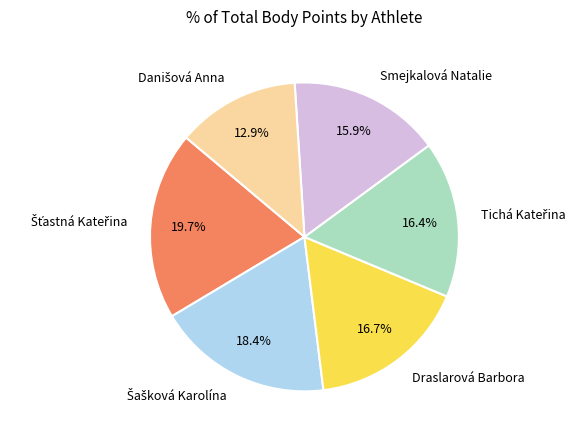

What portion of the pie excludes Smejkalová Natalie?

84.1%